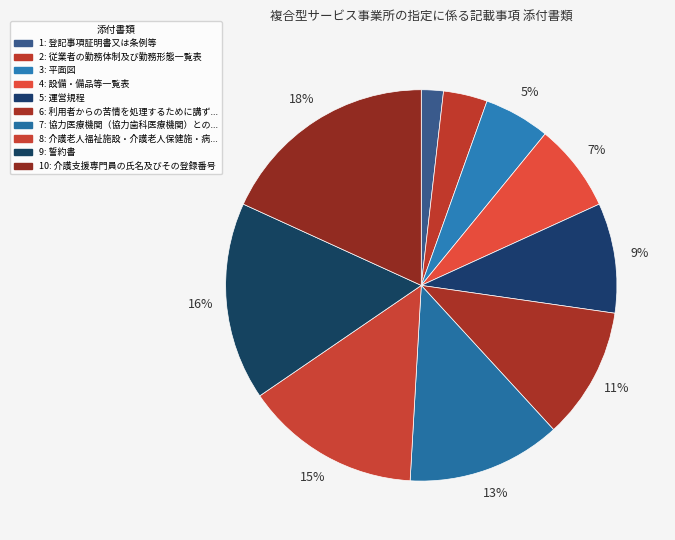

Which slice is the smallest?

登記事項証明書又は条例等